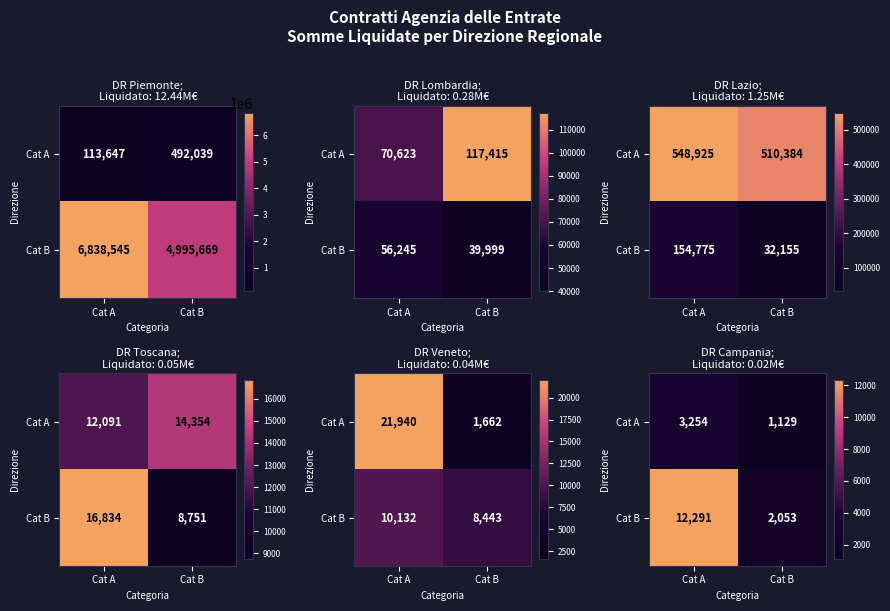

What is the maximum value for Cat A?

3254.3